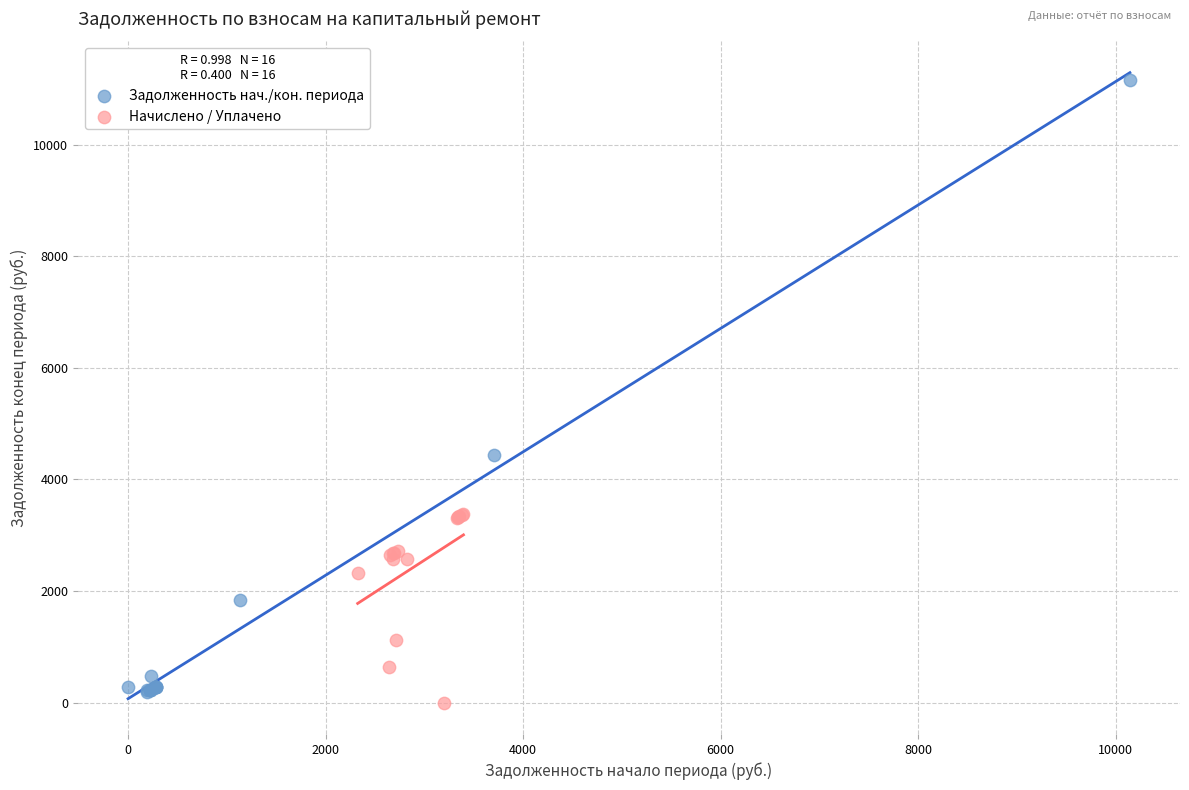

Which series has the widest spread of Y values?

Задолженность нач./кон. периода